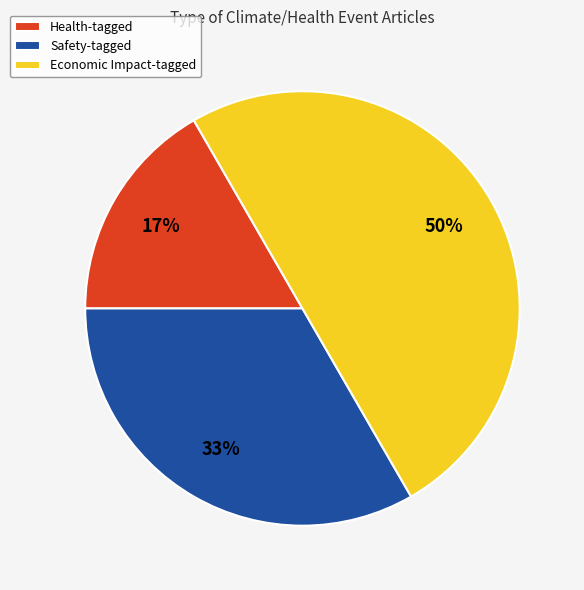

Rank the categories by value from highest to lowest.

Economic Impact-tagged, Safety-tagged, Health-tagged